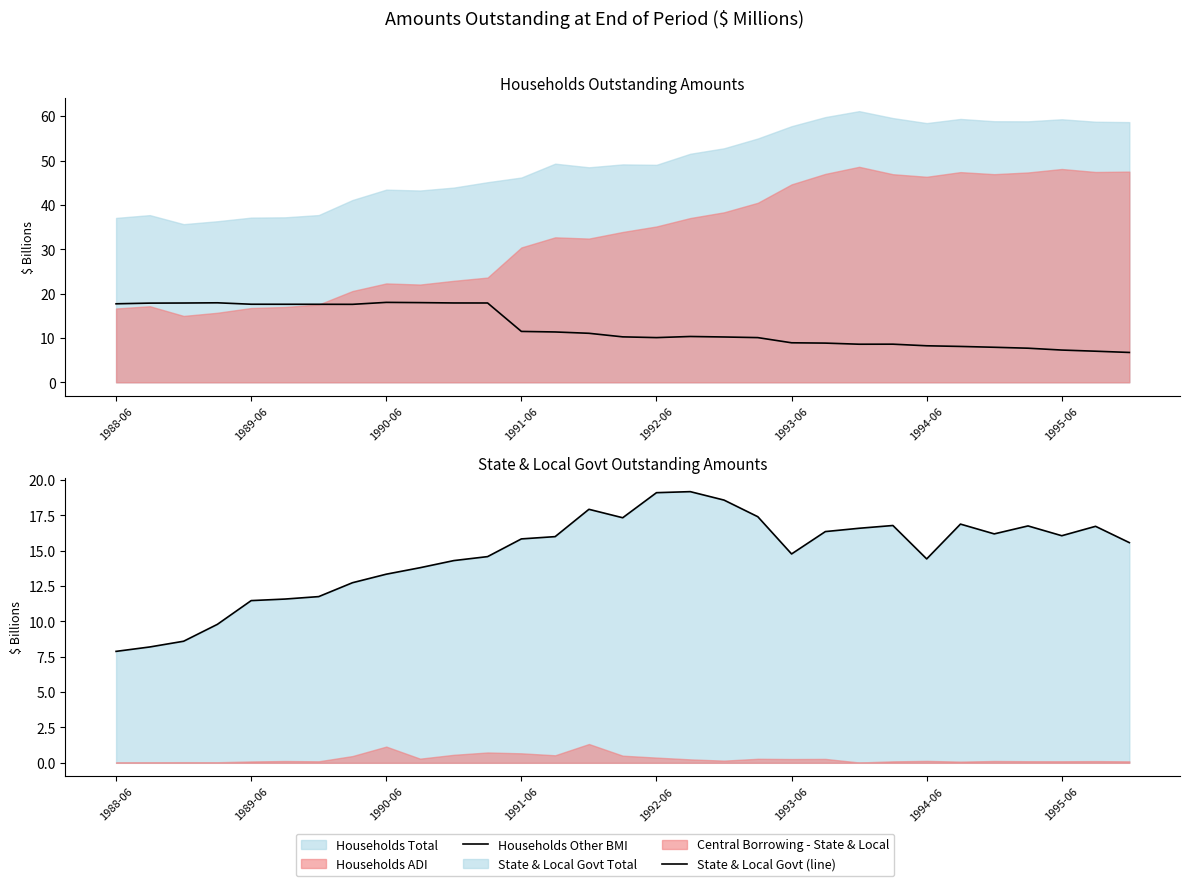

Where does the Households Other BMI series first go above 10?

1988-06